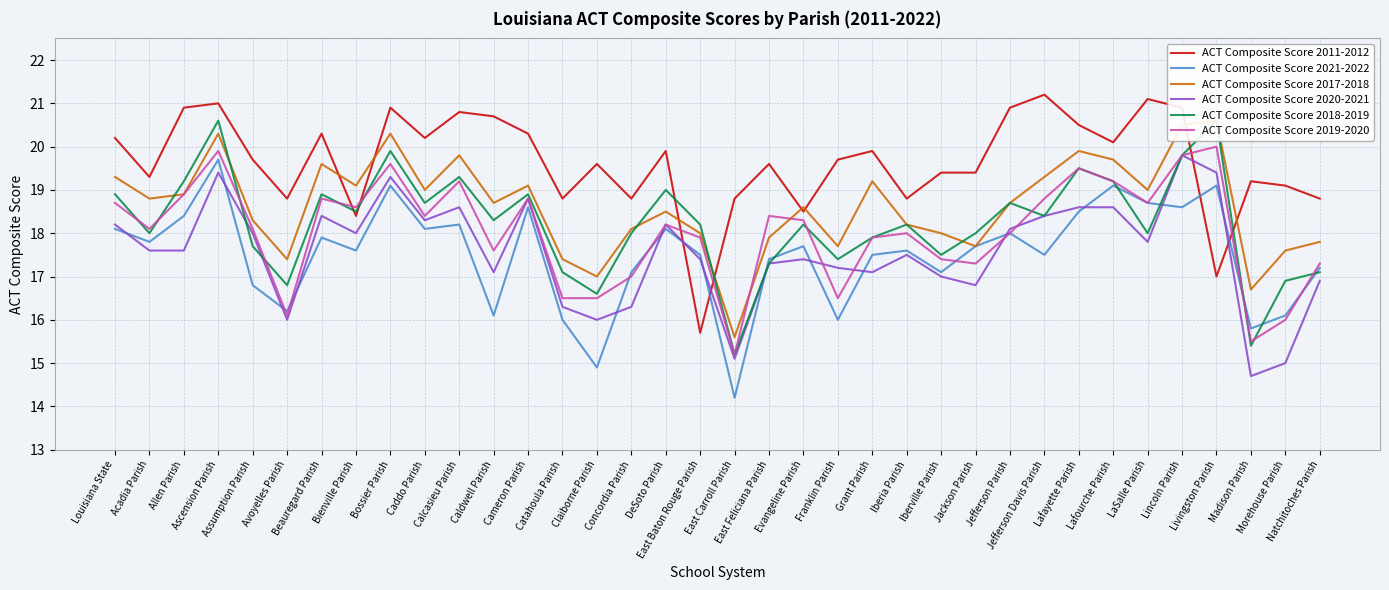

Reading left to right, list all the values displayed in this chart.

ACT Composite Score 2011-2012: 20.2	19.3	20.9	21.0	19.7	18.8	20.3	18.4	20.9	20.2	20.8	20.7	20.3	18.8	19.6	18.8	19.9	15.7	18.8	19.6	18.5	19.7	19.9	18.8	19.4	19.4	20.9	21.2	20.5	20.1	21.1	20.9	17.0	19.2	19.1	18.8
ACT Composite Score 2021-2022: 18.1	17.8	18.4	19.7	16.8	16.2	17.9	17.6	19.1	18.1	18.2	16.1	18.6	16.0	14.9	17.1	18.1	17.5	14.2	17.4	17.7	16.0	17.5	17.6	17.1	17.7	18.0	17.5	18.5	19.1	18.7	18.6	19.1	15.8	16.1	17.2
ACT Composite Score 2017-2018: 19.3	18.8	18.9	20.3	18.3	17.4	19.6	19.1	20.3	19.0	19.8	18.7	19.1	17.4	17.0	18.1	18.5	18.0	15.6	17.9	18.6	17.7	19.2	18.2	18.0	17.7	18.7	19.3	19.9	19.7	19.0	20.5	20.6	16.7	17.6	17.8
ACT Composite Score 2020-2021: 18.2	17.6	17.6	19.4	18.0	16.0	18.4	18.0	19.3	18.3	18.6	17.1	18.8	16.3	16.0	16.3	18.2	17.4	15.1	17.3	17.4	17.2	17.1	17.5	17.0	16.8	18.1	18.4	18.6	18.6	17.8	19.8	19.4	14.7	15.0	16.9
ACT Composite Score 2018-2019: 18.9	18.0	19.2	20.6	17.7	16.8	18.9	18.5	19.9	18.7	19.3	18.3	18.9	17.1	16.6	18.0	19.0	18.2	15.2	17.3	18.2	17.4	17.9	18.2	17.5	18.0	18.7	18.4	19.5	19.2	18.0	19.8	20.6	15.4	16.9	17.1
ACT Composite Score 2019-2020: 18.7	18.1	18.9	19.9	18.1	16.1	18.8	18.6	19.6	18.4	19.2	17.6	18.8	16.5	16.5	17.0	18.2	17.9	15.2	18.4	18.3	16.5	17.9	18.0	17.4	17.3	18.0	18.8	19.5	19.2	18.7	19.8	20.0	15.5	16.0	17.3